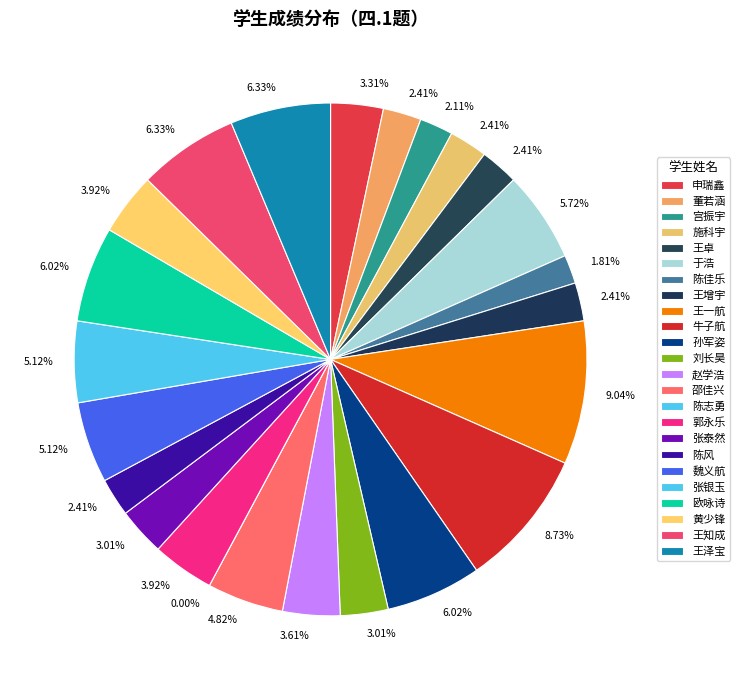

True or false: 王增宇 accounts for 2% of the total.

True